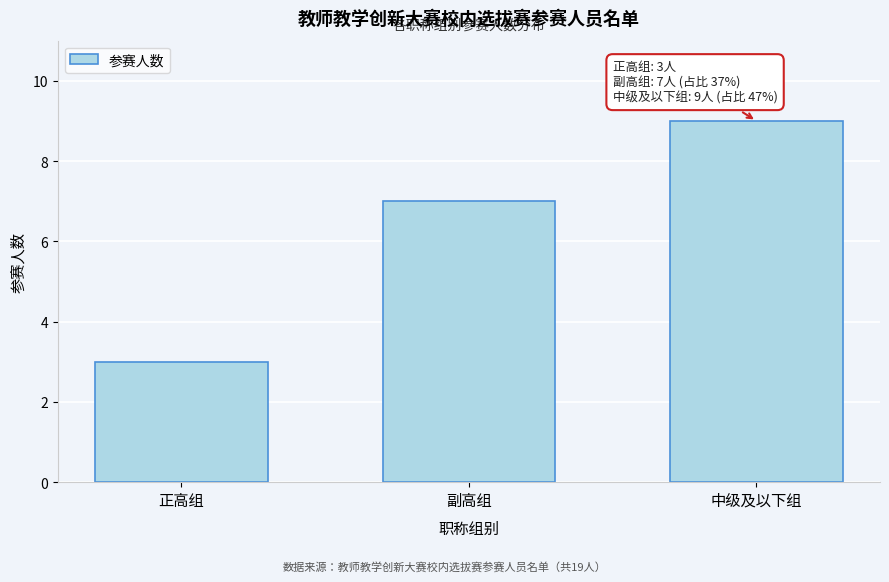

Reading left to right, list all the values displayed in this chart.

正高组=3	副高组=7	中级及以下组=9